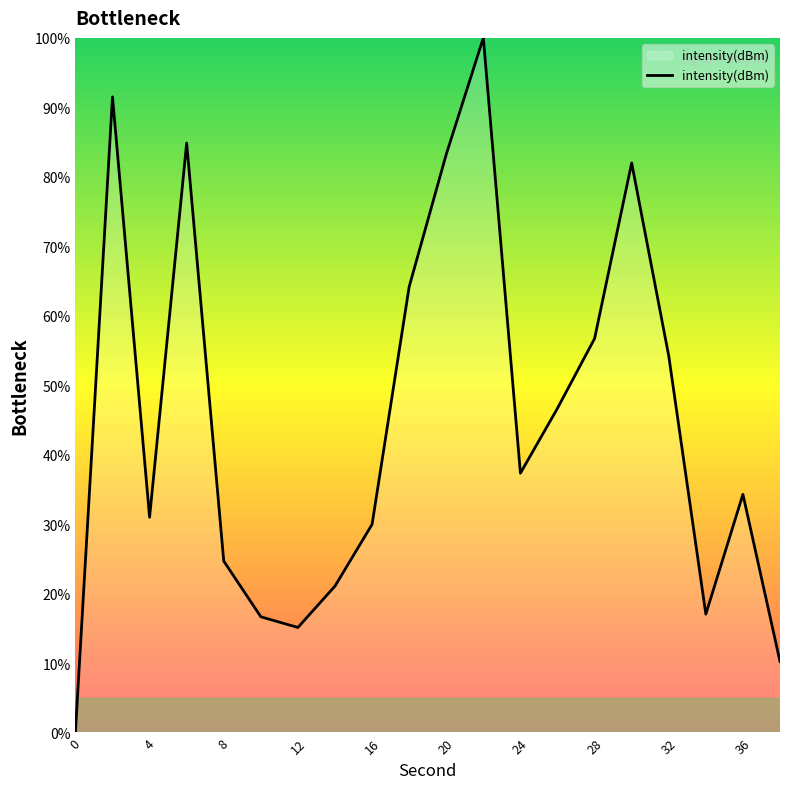

What is the maximum value shown in the chart?

100.0